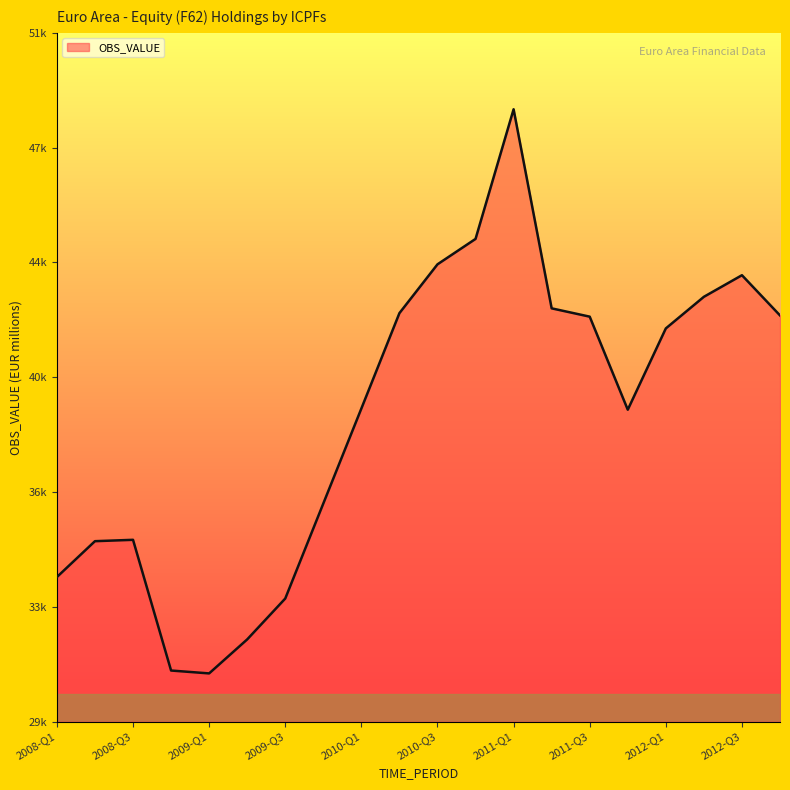

Is this an area chart (filled region under the line)?

Yes